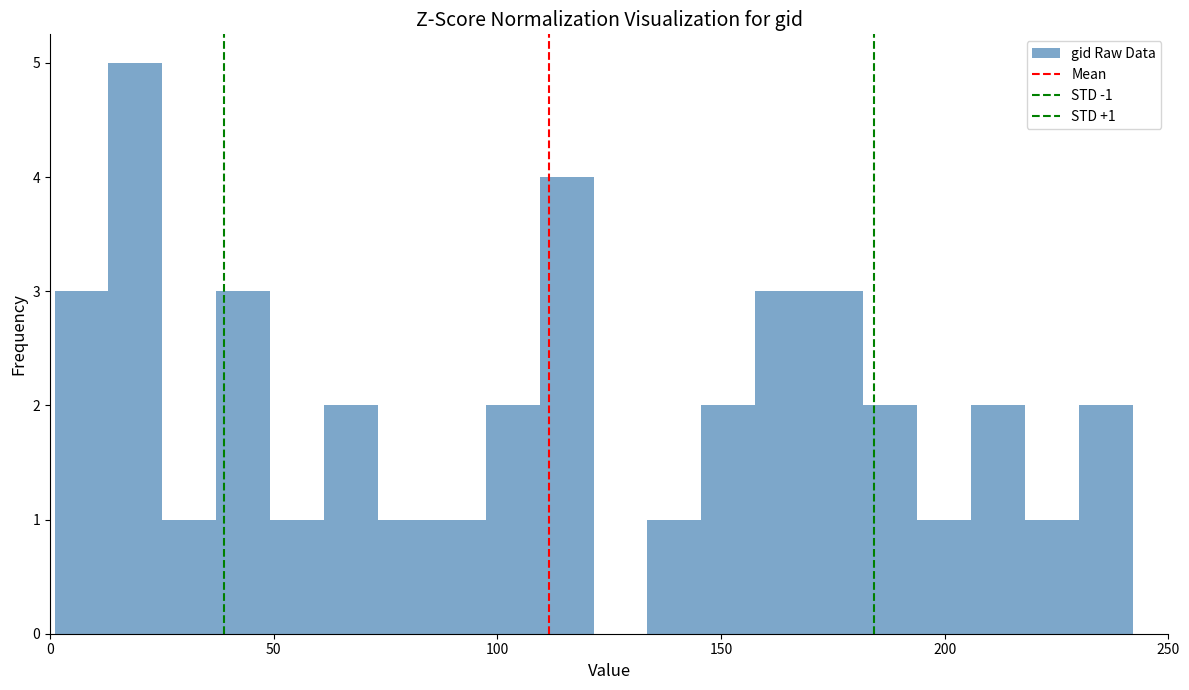

Read against the x-axis, roughly where is the centre of the tallest bar?

20